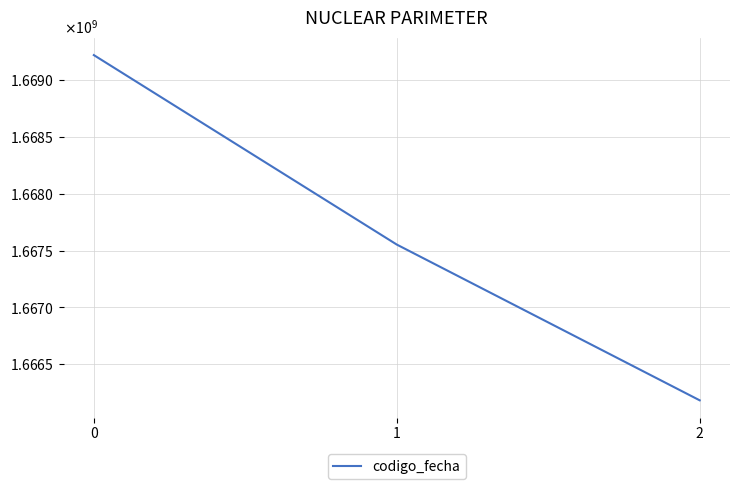

Reading left to right, list all the values displayed in this chart.

0=1669219954	1=1667553463	2=1666183334